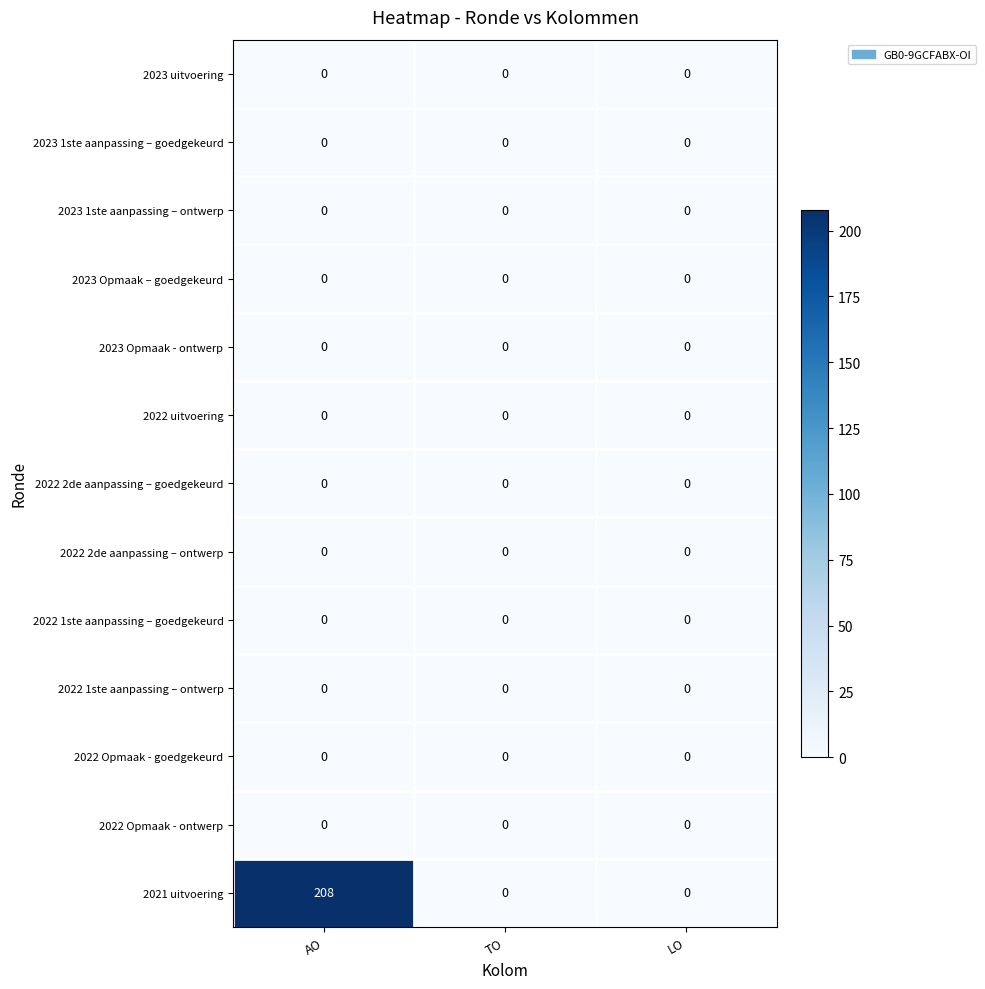

Which series changed the most between AO and TO?

2021 uitvoering